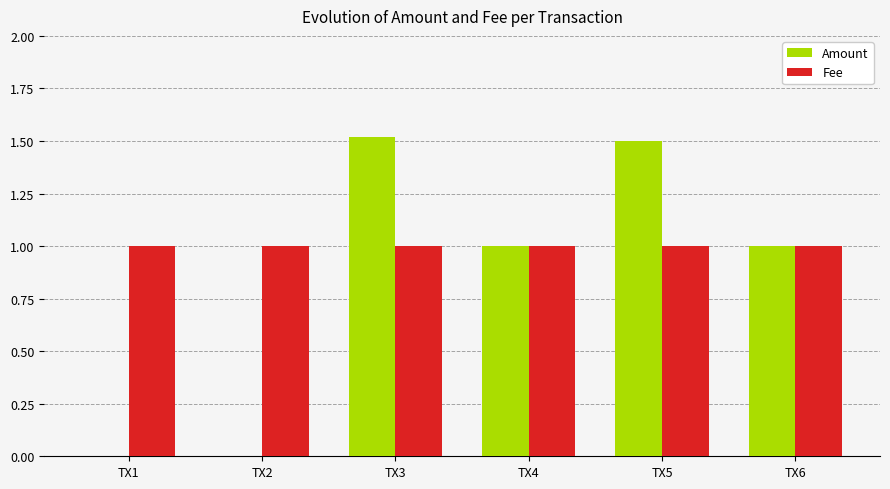

Reading left to right, list all the values displayed in this chart.

Amount: TX1=0.0	TX2=0.0	TX3=1.5	TX4=1.0	TX5=1.5	TX6=1.0
Fee: TX1=1.0	TX2=1.0	TX3=1.0	TX4=1.0	TX5=1.0	TX6=1.0